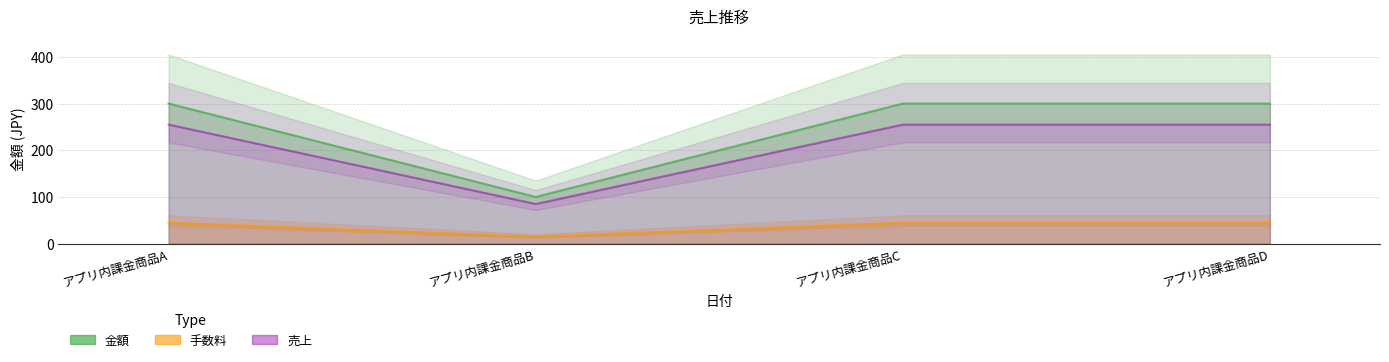

Is the value of 金額 at アプリ内課金商品A greater than the value of 手数料 at アプリ内課金商品C?

Yes